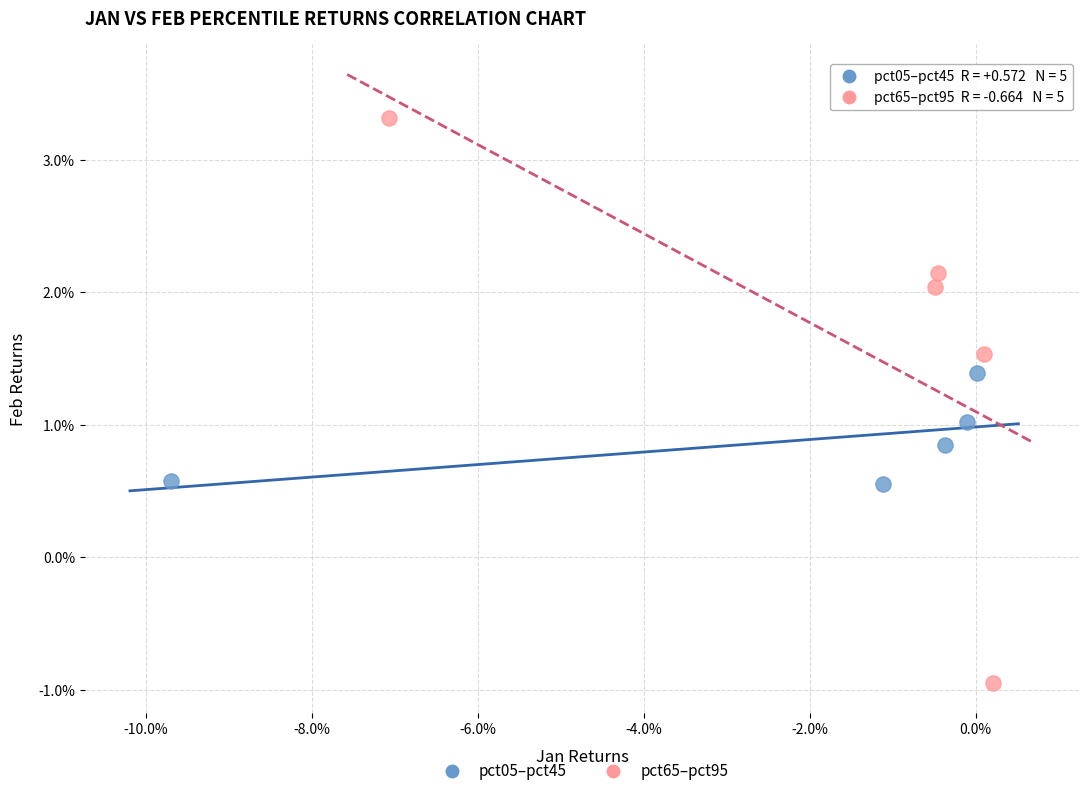

Which series contains the lowest Y value?

pct65–pct95